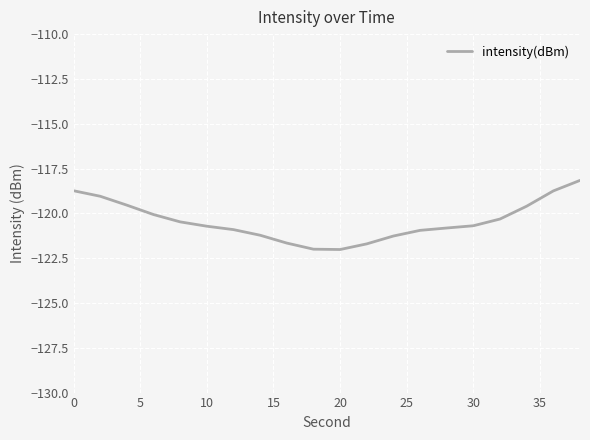

What is the minimum value shown in the chart?

-122.0